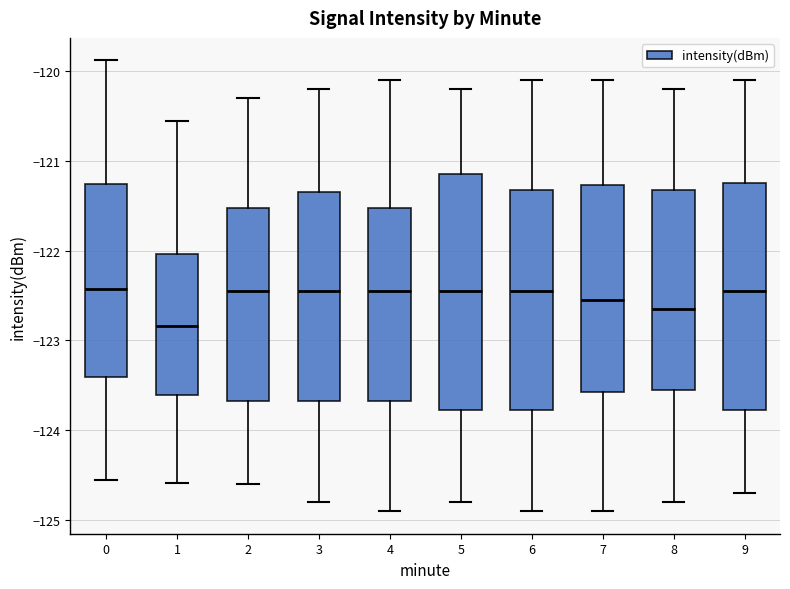

Comparing the boxes themselves (not the whiskers), which one is the tallest?

5